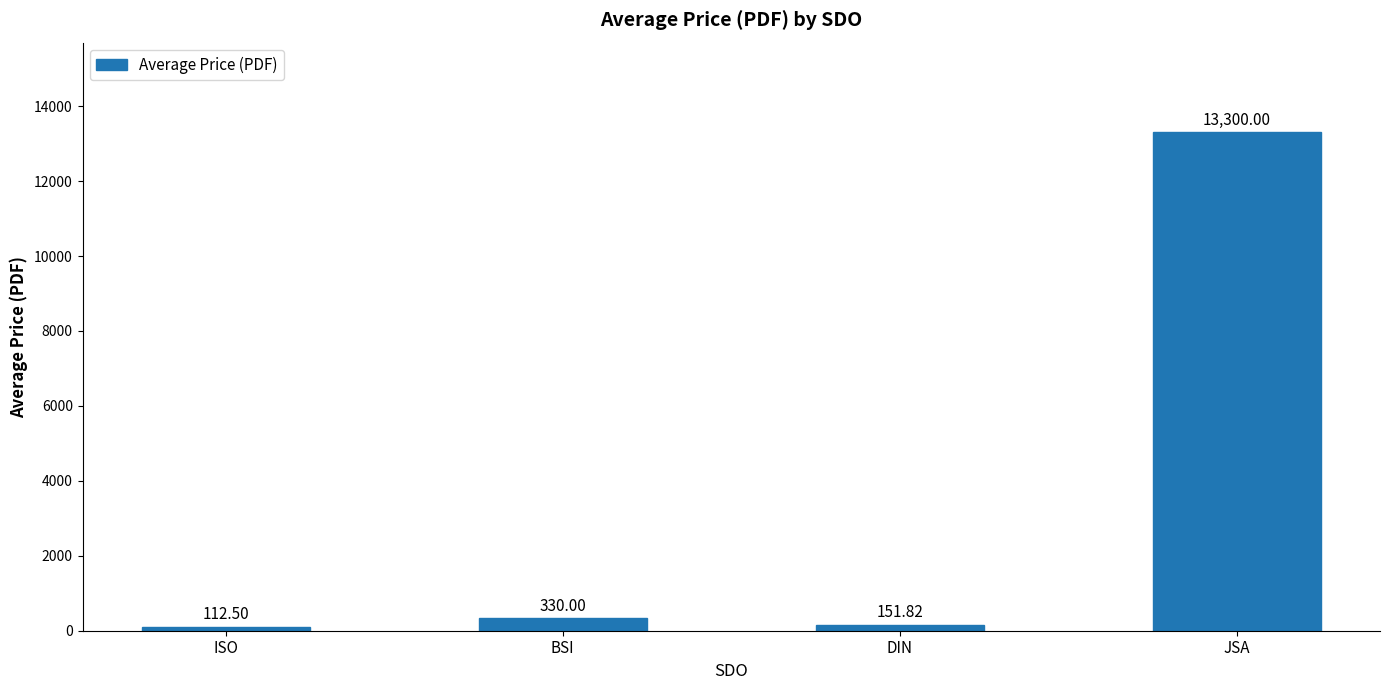

What is the label of the 2nd bar from the right?

DIN